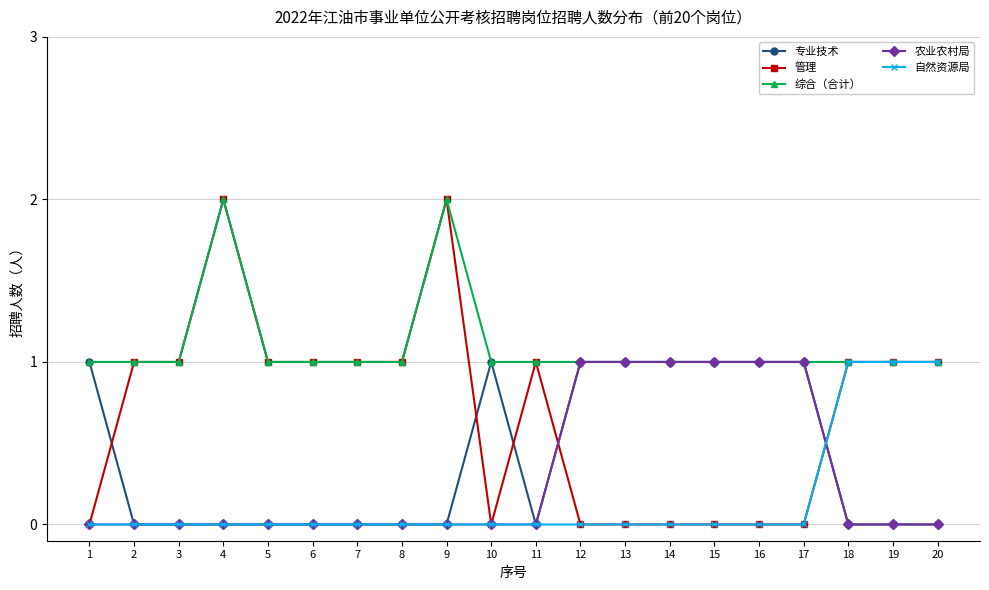

Reading right to left, list all the values displayed in this chart.

专业技术: 0	0	0	1	1	1	1	1	1	0	1	0	0	0	0	0	0	0	0	1
管理: 1	1	1	0	0	0	0	0	0	1	0	2	1	1	1	1	2	1	1	0
综合（合计）: 1	1	1	1	1	1	1	1	1	1	1	2	1	1	1	1	2	1	1	1
农业农村局: 0	0	0	1	1	1	1	1	1	0	0	0	0	0	0	0	0	0	0	0
自然资源局: 1	1	1	0	0	0	0	0	0	0	0	0	0	0	0	0	0	0	0	0